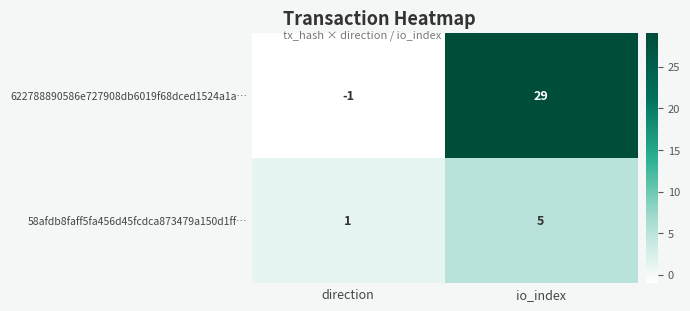

Reading left to right, extract all data points from this chart.

622788890586e727908db6019f68dced1524a1a…: -1	29
58afdb8faff5fa456d45fcdca873479a150d1ff…: 1	5